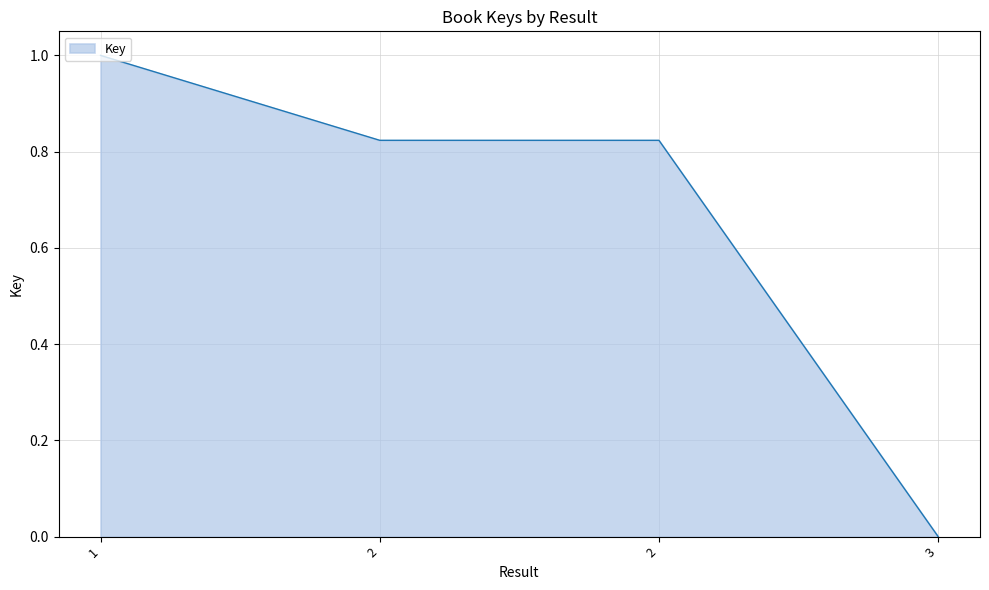

How many lines are shown in the chart?

1